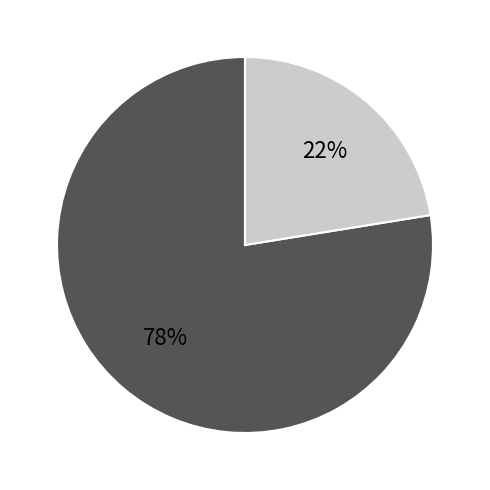

Does any single category account for the majority?

Yes